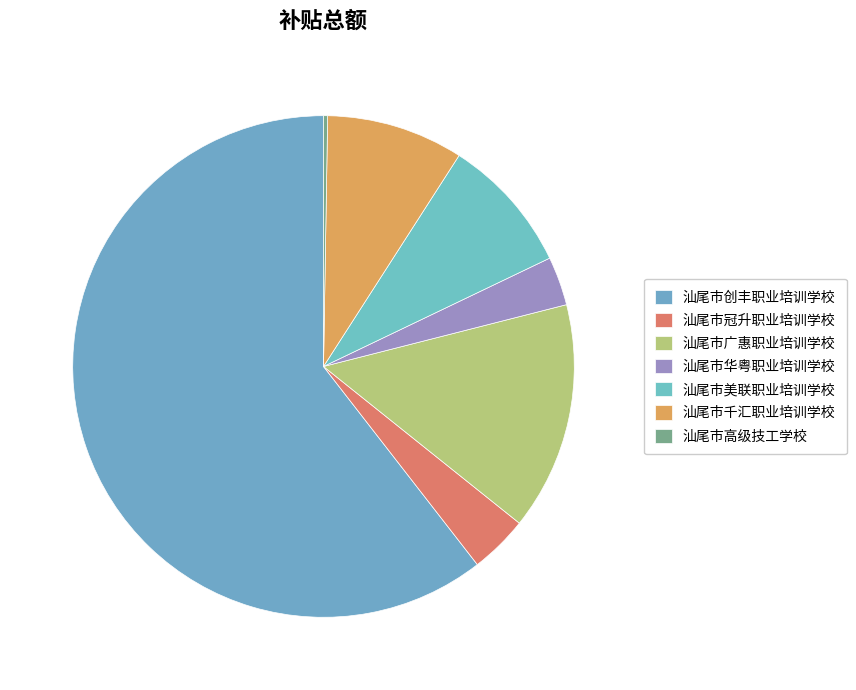

Do 汕尾市千汇职业培训学校 and 汕尾市美联职业培训学校 together represent more than half of the pie?

No